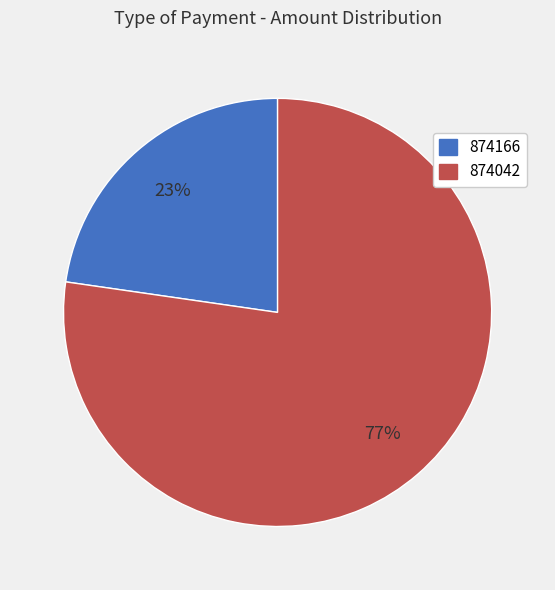

Count the number of slices in the pie.

2